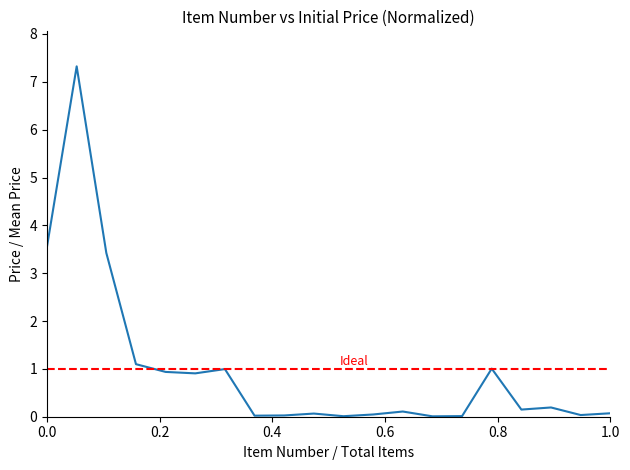

What is the greatest value displayed?

7.3